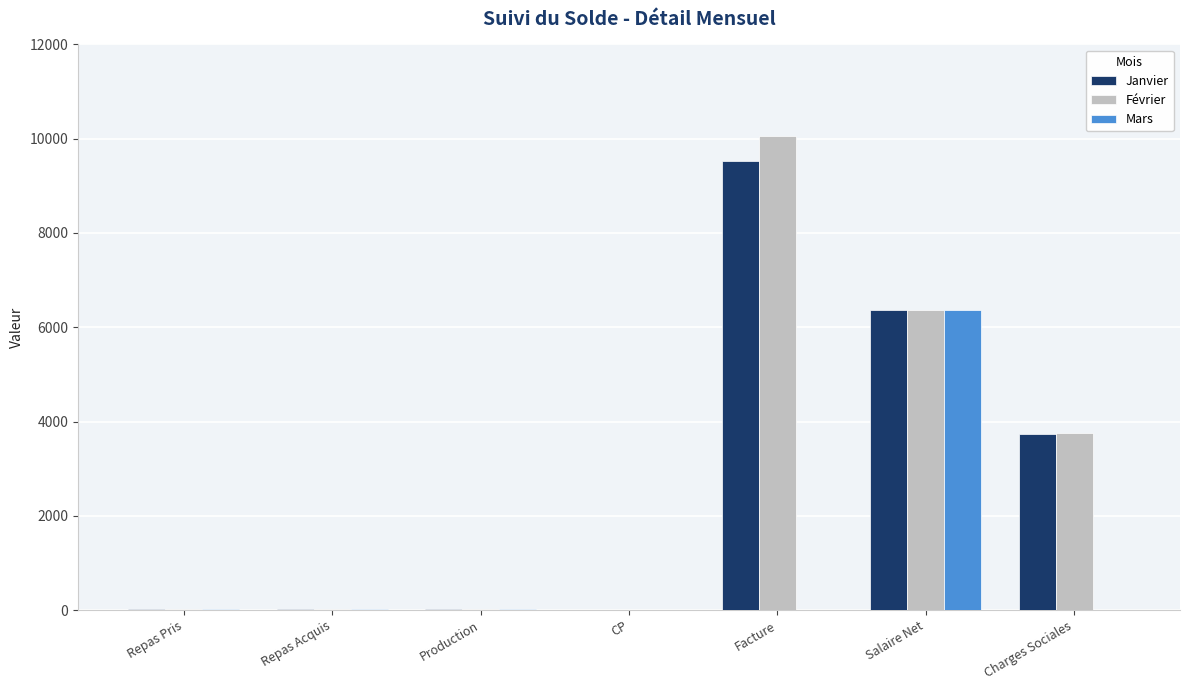

The Mars series shows 0.0 at Facture. True or false?

True